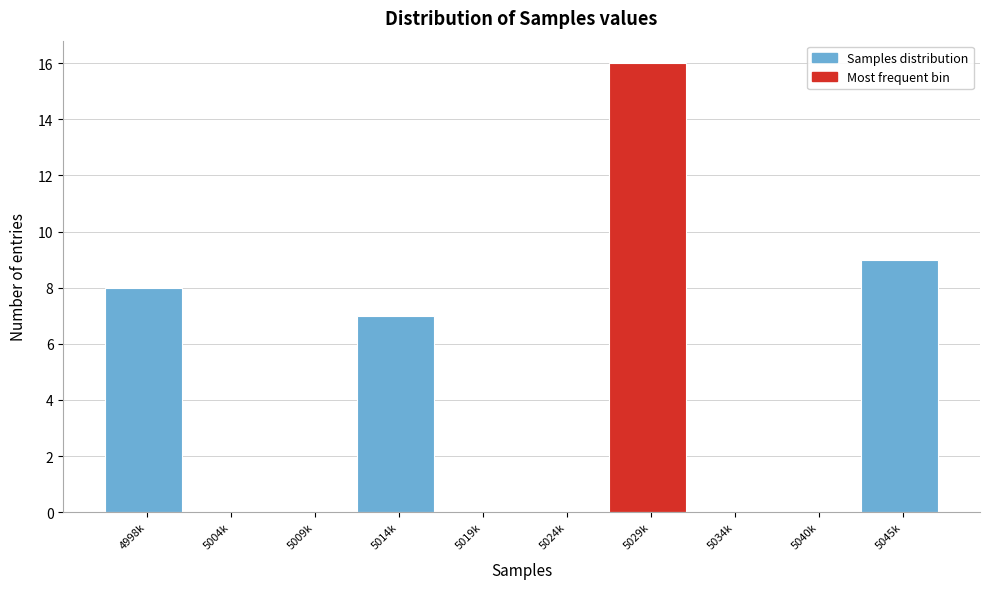

Reading right to left, transcribe all the data shown in this chart.

5045k=9	5040k=0	5034k=0	5029k=16	5024k=0	5019k=0	5014k=7	5009k=0	5004k=0	4998k=8